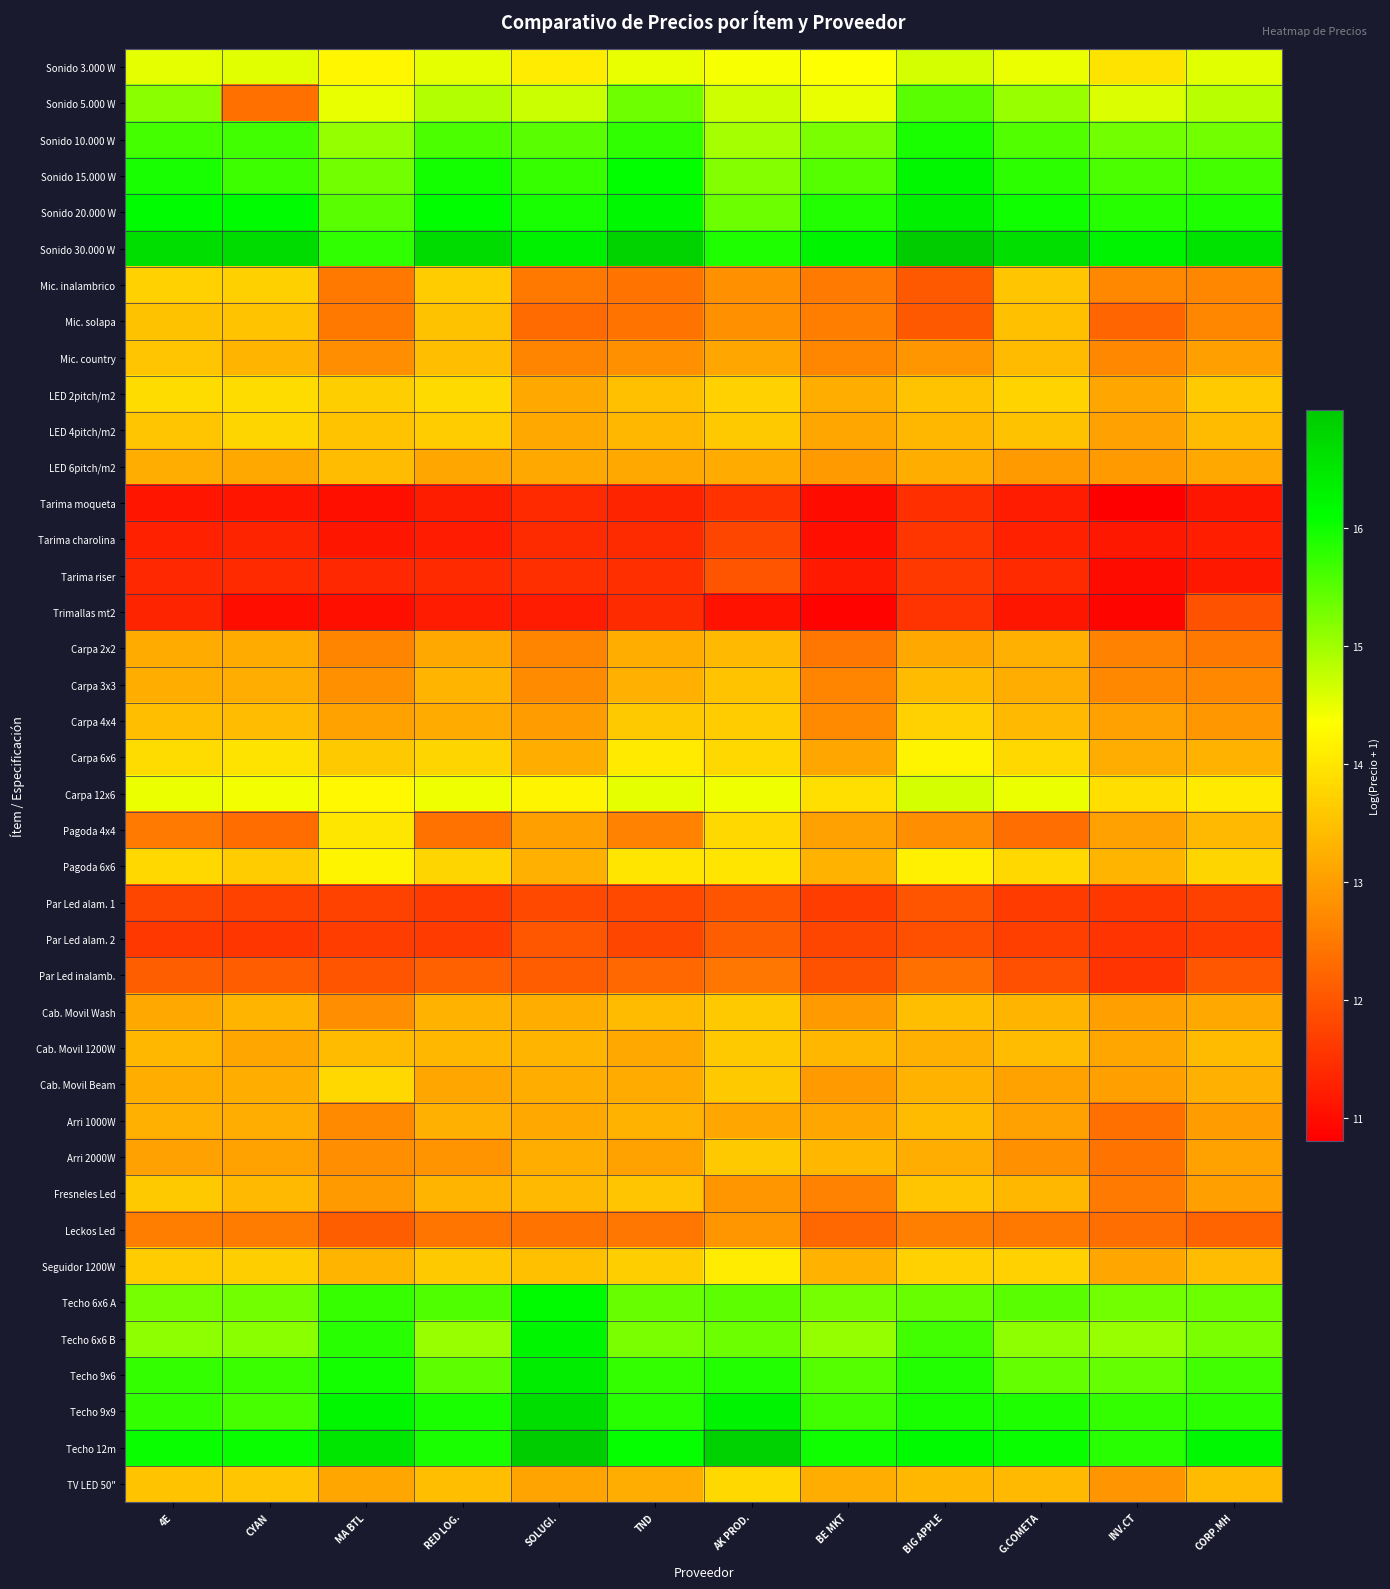

Reading left to right, what are all the values shown in this chart?

Sonido 3.000 W: 4E=14.5	CYAN=14.5	MA BTL=14.2	RED LOG.=14.5	SOLUGI.=14.1	TND=14.5	AK PROD.=14.4	BE MKT=14.3	BIG APPLE=14.6	G.COMETA=14.5	INV.CT=14.0	CORP.MH=14.6
Sonido 5.000 W: 4E=15.2	CYAN=12.4	MA BTL=14.5	RED LOG.=14.9	SOLUGI.=14.7	TND=15.3	AK PROD.=14.7	BE MKT=14.5	BIG APPLE=15.5	G.COMETA=15.1	INV.CT=14.6	CORP.MH=14.8
Sonido 10.000 W: 4E=15.6	CYAN=15.7	MA BTL=15.1	RED LOG.=15.6	SOLUGI.=15.5	TND=15.8	AK PROD.=14.9	BE MKT=15.3	BIG APPLE=15.9	G.COMETA=15.5	INV.CT=15.3	CORP.MH=15.3
Sonido 15.000 W: 4E=15.9	CYAN=15.7	MA BTL=15.3	RED LOG.=16.0	SOLUGI.=15.7	TND=16.1	AK PROD.=15.2	BE MKT=15.5	BIG APPLE=16.2	G.COMETA=15.8	INV.CT=15.6	CORP.MH=15.6
Sonido 20.000 W: 4E=16.1	CYAN=16.1	MA BTL=15.5	RED LOG.=16.1	SOLUGI.=16.0	TND=16.2	AK PROD.=15.4	BE MKT=15.9	BIG APPLE=16.4	G.COMETA=16.0	INV.CT=15.9	CORP.MH=15.9
Sonido 30.000 W: 4E=16.7	CYAN=16.7	MA BTL=15.8	RED LOG.=16.7	SOLUGI.=16.3	TND=16.9	AK PROD.=15.9	BE MKT=16.3	BIG APPLE=17.0	G.COMETA=16.6	INV.CT=16.3	CORP.MH=16.6
Mic. inalambrico: 4E=13.7	CYAN=13.7	MA BTL=12.5	RED LOG.=13.6	SOLUGI.=12.5	TND=12.4	AK PROD.=12.8	BE MKT=12.5	BIG APPLE=12.1	G.COMETA=13.6	INV.CT=12.7	CORP.MH=12.7
Mic. solapa: 4E=13.5	CYAN=13.5	MA BTL=12.5	RED LOG.=13.5	SOLUGI.=12.3	TND=12.4	AK PROD.=12.8	BE MKT=12.6	BIG APPLE=12.1	G.COMETA=13.5	INV.CT=12.2	CORP.MH=12.7
Mic. country: 4E=13.5	CYAN=13.3	MA BTL=12.8	RED LOG.=13.5	SOLUGI.=12.7	TND=12.8	AK PROD.=13.1	BE MKT=12.7	BIG APPLE=12.9	G.COMETA=13.4	INV.CT=12.7	CORP.MH=13.0
LED 2pitch/m2: 4E=13.9	CYAN=13.9	MA BTL=13.7	RED LOG.=13.8	SOLUGI.=13.2	TND=13.5	AK PROD.=13.7	BE MKT=13.2	BIG APPLE=13.5	G.COMETA=13.7	INV.CT=13.1	CORP.MH=13.6
LED 4pitch/m2: 4E=13.6	CYAN=13.8	MA BTL=13.5	RED LOG.=13.7	SOLUGI.=13.2	TND=13.4	AK PROD.=13.6	BE MKT=13.1	BIG APPLE=13.4	G.COMETA=13.5	INV.CT=13.0	CORP.MH=13.4
LED 6pitch/m2: 4E=13.2	CYAN=13.2	MA BTL=13.4	RED LOG.=13.1	SOLUGI.=13.2	TND=13.1	AK PROD.=13.2	BE MKT=13.0	BIG APPLE=13.3	G.COMETA=13.0	INV.CT=13.0	CORP.MH=13.2
Tarima moqueta: 4E=11.1	CYAN=11.1	MA BTL=11.0	RED LOG.=11.2	SOLUGI.=11.4	TND=11.3	AK PROD.=11.5	BE MKT=11.0	BIG APPLE=11.5	G.COMETA=11.2	INV.CT=10.8	CORP.MH=11.1
Tarima charolina: 4E=11.3	CYAN=11.3	MA BTL=11.1	RED LOG.=11.2	SOLUGI.=11.4	TND=11.4	AK PROD.=11.8	BE MKT=11.0	BIG APPLE=11.6	G.COMETA=11.3	INV.CT=11.2	CORP.MH=11.3
Tarima riser: 4E=11.4	CYAN=11.4	MA BTL=11.4	RED LOG.=11.4	SOLUGI.=11.5	TND=11.5	AK PROD.=12.0	BE MKT=11.2	BIG APPLE=11.6	G.COMETA=11.4	INV.CT=11.0	CORP.MH=11.2
Trimallas mt2: 4E=11.3	CYAN=11.0	MA BTL=11.0	RED LOG.=11.2	SOLUGI.=11.2	TND=11.4	AK PROD.=11.1	BE MKT=10.9	BIG APPLE=11.6	G.COMETA=11.1	INV.CT=10.9	CORP.MH=12.0
Carpa 2x2: 4E=13.2	CYAN=13.2	MA BTL=12.6	RED LOG.=13.1	SOLUGI.=12.7	TND=13.2	AK PROD.=13.4	BE MKT=12.5	BIG APPLE=13.2	G.COMETA=13.3	INV.CT=12.6	CORP.MH=12.5
Carpa 3x3: 4E=13.2	CYAN=13.2	MA BTL=12.8	RED LOG.=13.3	SOLUGI.=12.8	TND=13.3	AK PROD.=13.5	BE MKT=12.7	BIG APPLE=13.4	G.COMETA=13.2	INV.CT=12.7	CORP.MH=12.7
Carpa 4x4: 4E=13.5	CYAN=13.4	MA BTL=13.1	RED LOG.=13.2	SOLUGI.=13.0	TND=13.6	AK PROD.=13.6	BE MKT=12.7	BIG APPLE=13.7	G.COMETA=13.4	INV.CT=13.0	CORP.MH=12.9
Carpa 6x6: 4E=13.9	CYAN=14.0	MA BTL=13.6	RED LOG.=13.8	SOLUGI.=13.2	TND=14.1	AK PROD.=13.8	BE MKT=13.1	BIG APPLE=14.2	G.COMETA=13.8	INV.CT=13.2	CORP.MH=13.3
Carpa 12x6: 4E=14.5	CYAN=14.4	MA BTL=14.3	RED LOG.=14.4	SOLUGI.=14.2	TND=14.5	AK PROD.=14.5	BE MKT=13.9	BIG APPLE=14.7	G.COMETA=14.5	INV.CT=13.9	CORP.MH=14.1
Pagoda 4x4: 4E=12.5	CYAN=12.3	MA BTL=14.0	RED LOG.=12.4	SOLUGI.=13.0	TND=12.6	AK PROD.=13.8	BE MKT=13.0	BIG APPLE=12.8	G.COMETA=12.3	INV.CT=13.0	CORP.MH=13.4
Pagoda 6x6: 4E=13.8	CYAN=13.6	MA BTL=14.2	RED LOG.=13.8	SOLUGI.=13.3	TND=14.0	AK PROD.=14.0	BE MKT=13.3	BIG APPLE=14.1	G.COMETA=13.8	INV.CT=13.3	CORP.MH=13.8
Par Led alam. 1: 4E=11.8	CYAN=11.7	MA BTL=11.7	RED LOG.=11.6	SOLUGI.=11.8	TND=11.8	AK PROD.=12.0	BE MKT=11.7	BIG APPLE=12.0	G.COMETA=11.6	INV.CT=11.6	CORP.MH=11.7
Par Led alam. 2: 4E=11.6	CYAN=11.6	MA BTL=11.7	RED LOG.=11.6	SOLUGI.=12.0	TND=11.8	AK PROD.=12.1	BE MKT=11.8	BIG APPLE=11.9	G.COMETA=11.7	INV.CT=11.6	CORP.MH=11.6
Par Led inalamb.: 4E=12.1	CYAN=12.1	MA BTL=12.0	RED LOG.=12.2	SOLUGI.=12.1	TND=12.2	AK PROD.=12.5	BE MKT=12.0	BIG APPLE=12.4	G.COMETA=11.9	INV.CT=11.6	CORP.MH=12.0
Cab. Movil Wash: 4E=13.1	CYAN=13.3	MA BTL=12.8	RED LOG.=13.3	SOLUGI.=13.2	TND=13.4	AK PROD.=13.6	BE MKT=12.9	BIG APPLE=13.5	G.COMETA=13.3	INV.CT=13.0	CORP.MH=13.1
Cab. Movil 1200W: 4E=13.4	CYAN=13.1	MA BTL=13.4	RED LOG.=13.4	SOLUGI.=13.3	TND=13.2	AK PROD.=13.6	BE MKT=13.4	BIG APPLE=13.3	G.COMETA=13.4	INV.CT=13.1	CORP.MH=13.4
Cab. Movil Beam: 4E=13.2	CYAN=13.2	MA BTL=13.8	RED LOG.=13.1	SOLUGI.=13.2	TND=13.2	AK PROD.=13.6	BE MKT=13.0	BIG APPLE=13.3	G.COMETA=13.1	INV.CT=13.0	CORP.MH=13.3
Arri 1000W: 4E=13.3	CYAN=13.2	MA BTL=12.7	RED LOG.=13.3	SOLUGI.=13.2	TND=13.3	AK PROD.=13.1	BE MKT=13.1	BIG APPLE=13.4	G.COMETA=13.1	INV.CT=12.4	CORP.MH=13.0
Arri 2000W: 4E=13.0	CYAN=13.1	MA BTL=12.8	RED LOG.=12.9	SOLUGI.=13.2	TND=13.1	AK PROD.=13.6	BE MKT=13.4	BIG APPLE=13.2	G.COMETA=12.8	INV.CT=12.4	CORP.MH=13.1
Fresneles Led: 4E=13.6	CYAN=13.4	MA BTL=13.0	RED LOG.=13.3	SOLUGI.=13.4	TND=13.6	AK PROD.=12.9	BE MKT=12.6	BIG APPLE=13.6	G.COMETA=13.4	INV.CT=12.5	CORP.MH=13.0
Leckos Led: 4E=12.6	CYAN=12.5	MA BTL=12.1	RED LOG.=12.4	SOLUGI.=12.4	TND=12.5	AK PROD.=12.9	BE MKT=12.3	BIG APPLE=12.6	G.COMETA=12.5	INV.CT=12.4	CORP.MH=12.2
Seguidor 1200W: 4E=13.6	CYAN=13.7	MA BTL=13.3	RED LOG.=13.6	SOLUGI.=13.5	TND=13.7	AK PROD.=14.1	BE MKT=13.3	BIG APPLE=13.7	G.COMETA=13.7	INV.CT=13.1	CORP.MH=13.4
Techo 6x6 A: 4E=15.3	CYAN=15.3	MA BTL=15.7	RED LOG.=15.6	SOLUGI.=16.2	TND=15.4	AK PROD.=15.5	BE MKT=15.3	BIG APPLE=15.4	G.COMETA=15.5	INV.CT=15.3	CORP.MH=15.4
Techo 6x6 B: 4E=15.1	CYAN=15.1	MA BTL=15.8	RED LOG.=15.0	SOLUGI.=16.3	TND=15.3	AK PROD.=15.4	BE MKT=15.1	BIG APPLE=15.7	G.COMETA=15.1	INV.CT=15.0	CORP.MH=15.3
Techo 9x6: 4E=15.7	CYAN=15.7	MA BTL=16.0	RED LOG.=15.5	SOLUGI.=16.4	TND=15.8	AK PROD.=15.9	BE MKT=15.5	BIG APPLE=15.9	G.COMETA=15.4	INV.CT=15.4	CORP.MH=15.7
Techo 9x9: 4E=15.8	CYAN=15.6	MA BTL=16.2	RED LOG.=15.9	SOLUGI.=16.7	TND=15.8	AK PROD.=16.3	BE MKT=15.7	BIG APPLE=15.9	G.COMETA=15.9	INV.CT=15.8	CORP.MH=15.8
Techo 12m: 4E=16.0	CYAN=16.0	MA BTL=16.5	RED LOG.=15.9	SOLUGI.=17.0	TND=16.1	AK PROD.=16.9	BE MKT=16.0	BIG APPLE=16.2	G.COMETA=16.0	INV.CT=15.8	CORP.MH=16.2
TV LED 50": 4E=13.5	CYAN=13.5	MA BTL=13.1	RED LOG.=13.4	SOLUGI.=13.1	TND=13.2	AK PROD.=13.8	BE MKT=13.2	BIG APPLE=13.4	G.COMETA=13.4	INV.CT=12.9	CORP.MH=13.4